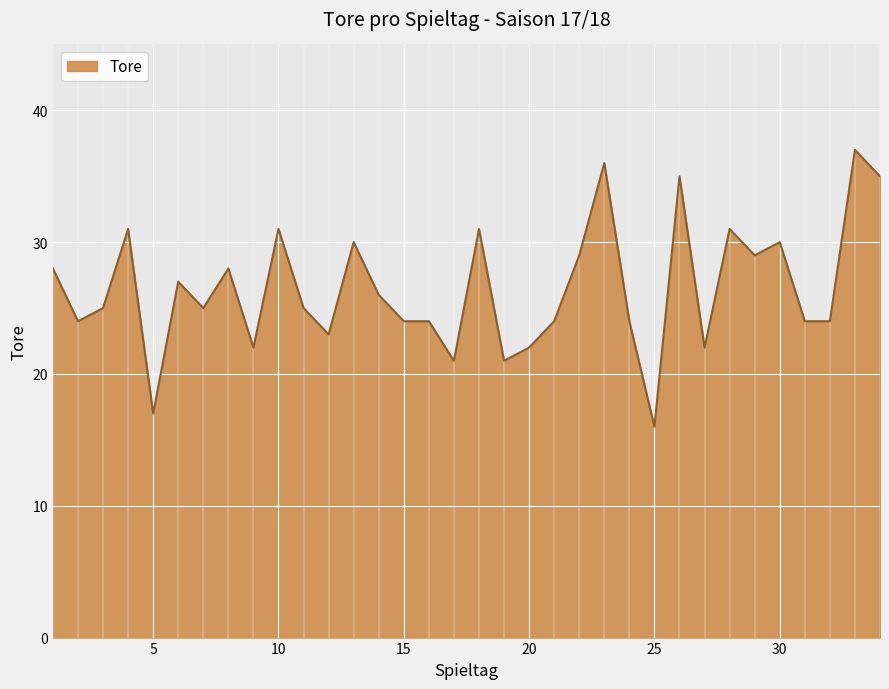

What is the smallest value displayed?

16